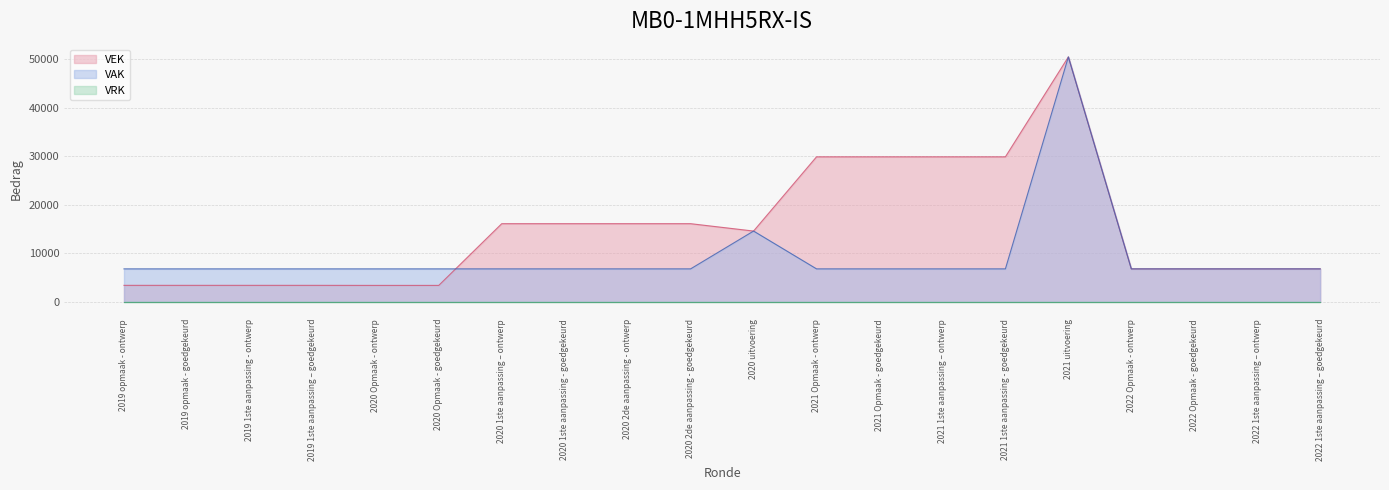

What is the label of the 18th point from the left?

2022 Opmaak - goedgekeurd